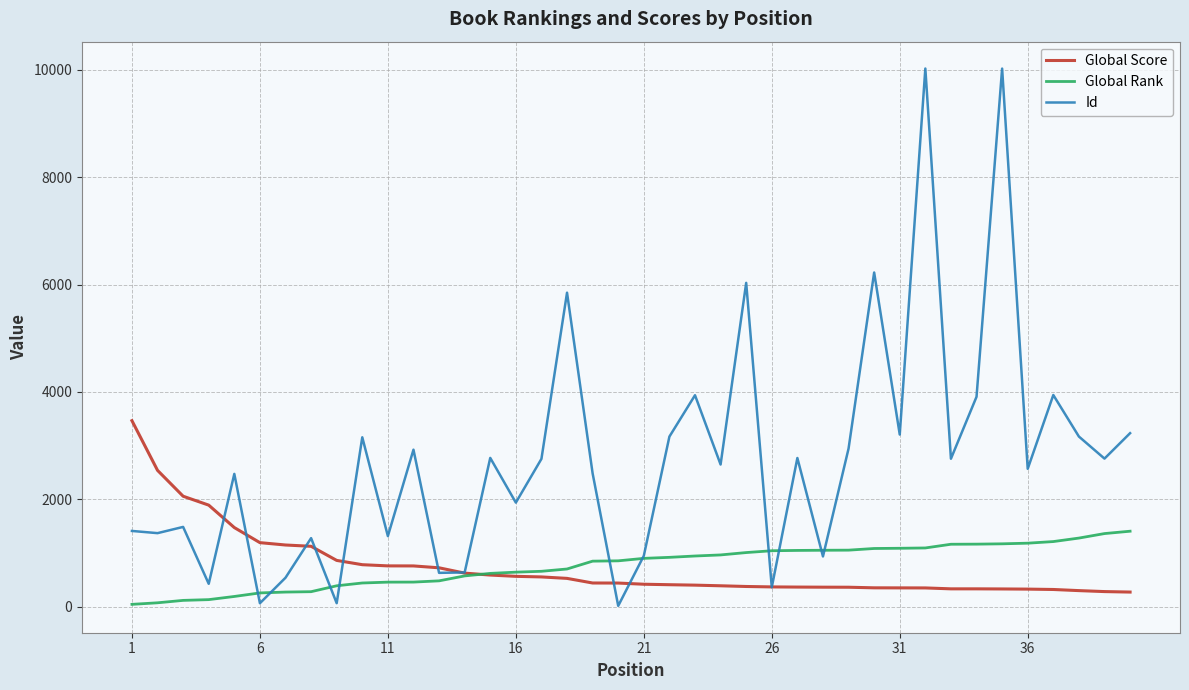

What is the lowest value of the Global Score series?

270